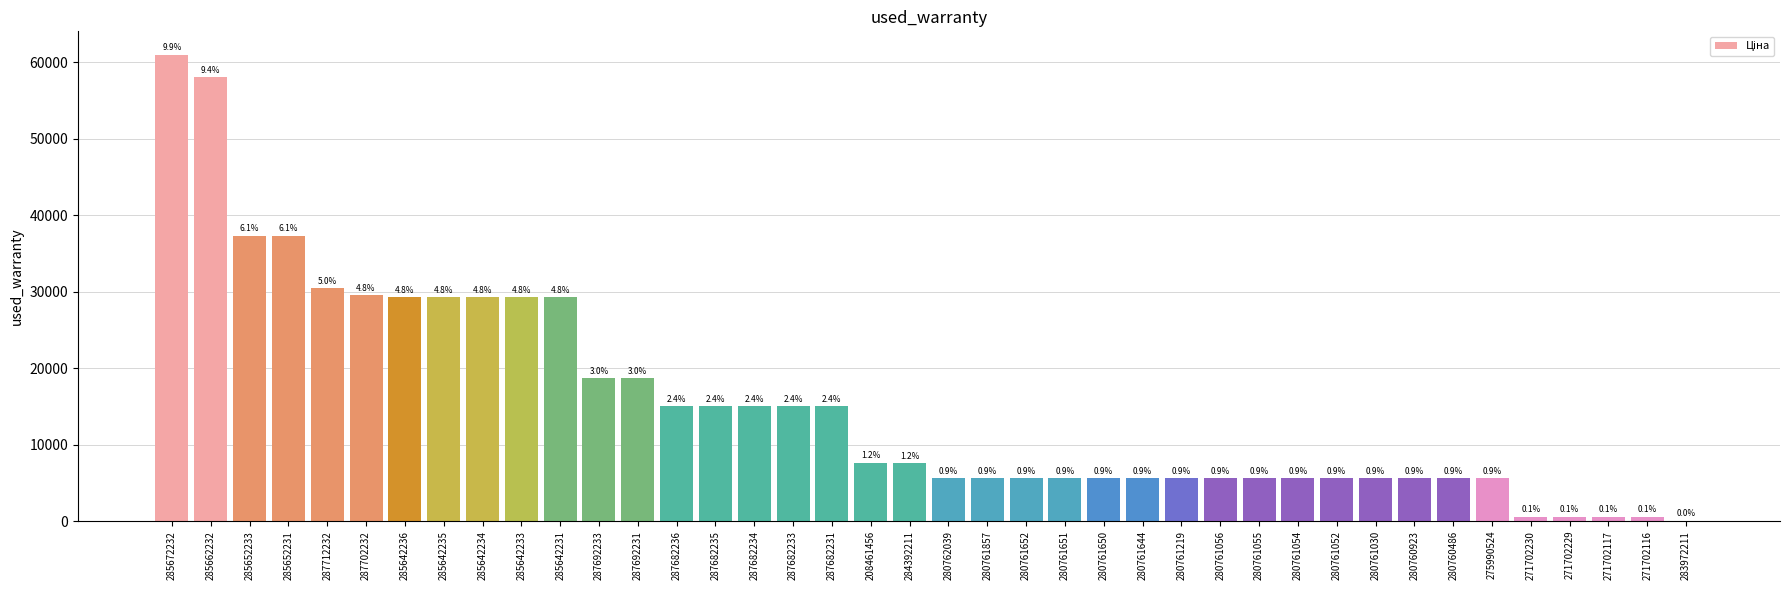

At which category does the chart reach its peak across all series?

285672232